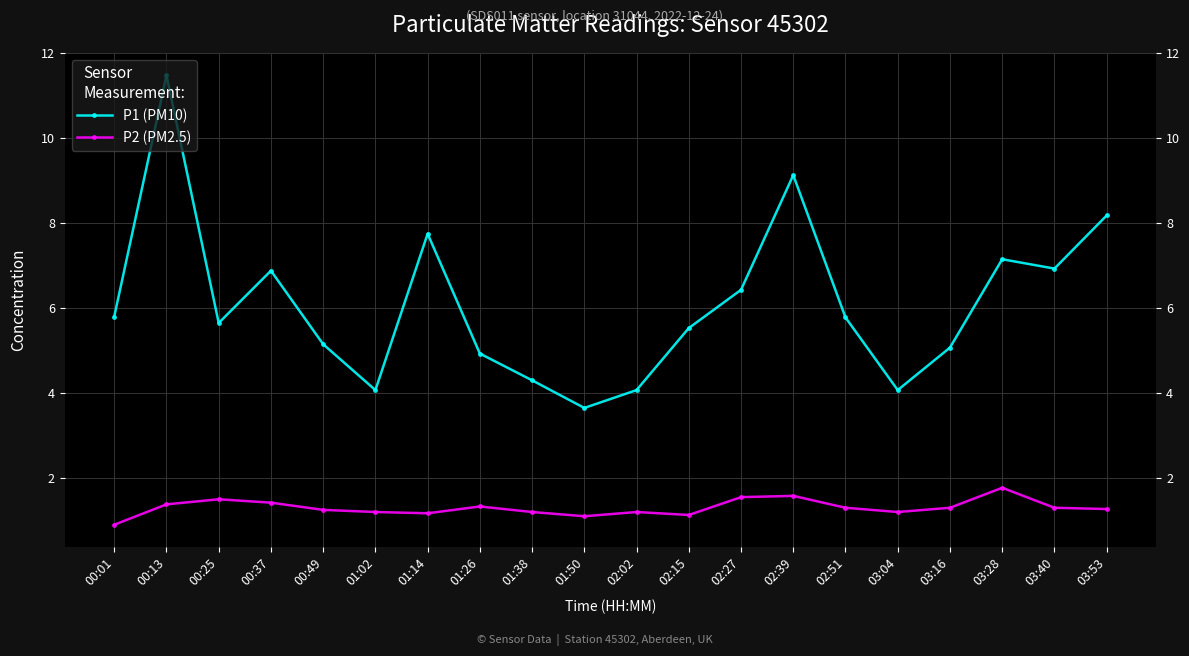

At which label does P2 (PM2.5) reach its peak?

03:28